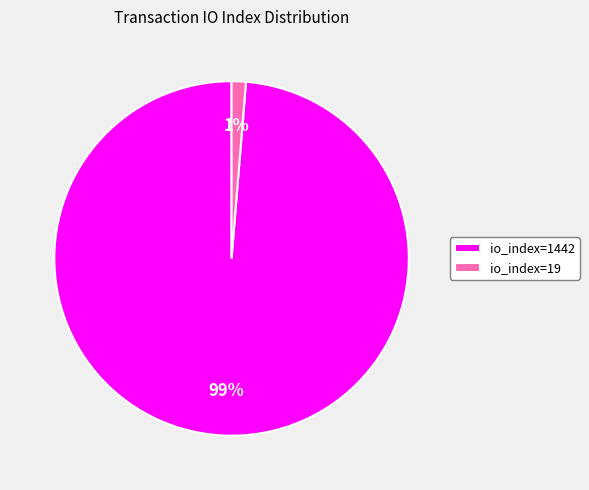

Which slice represents more than half of the pie?

io_index=1442